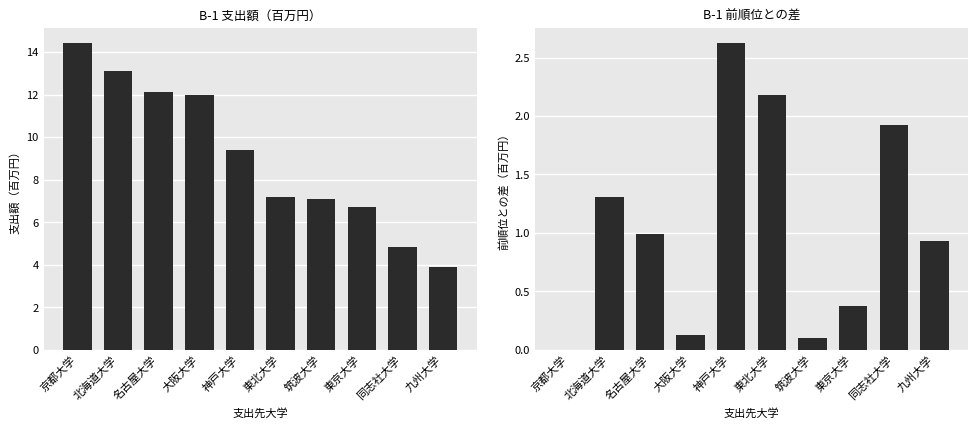

The 差分（百万円） series shows 1.3 at 北海道大学. True or false?

True